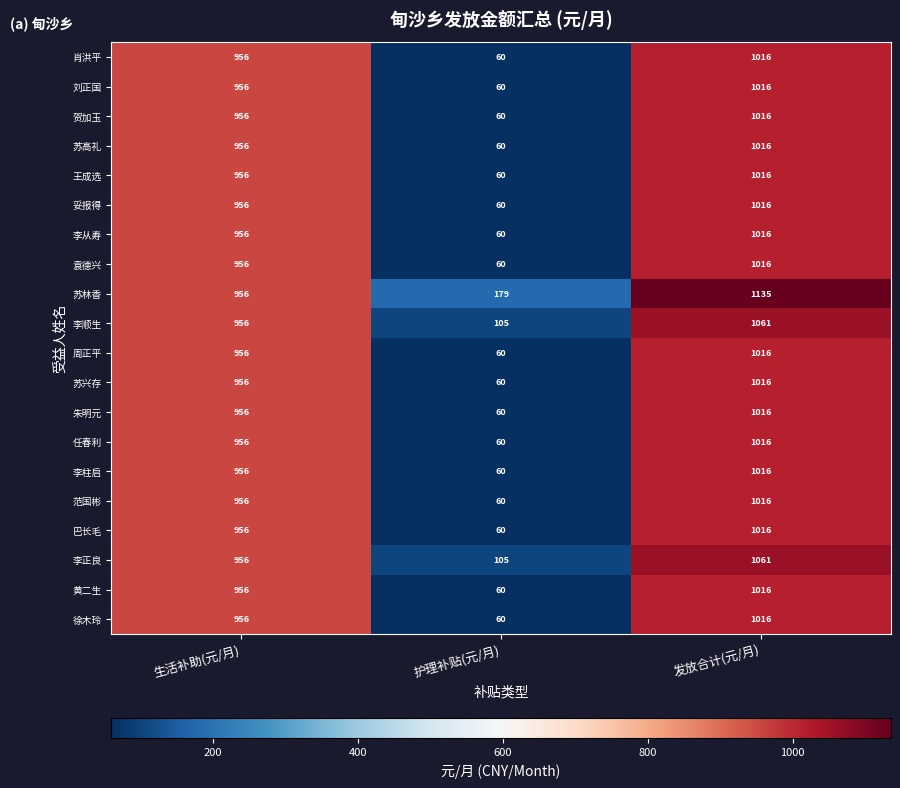

At which category does the chart reach its minimum across all series?

护理补贴(元/月)